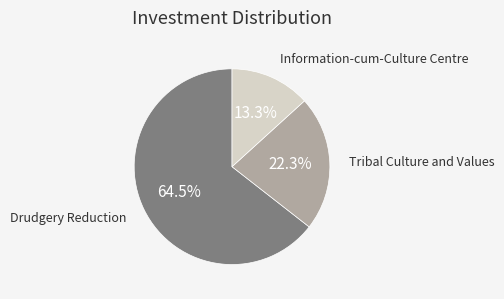

Does any single category account for the majority?

Yes